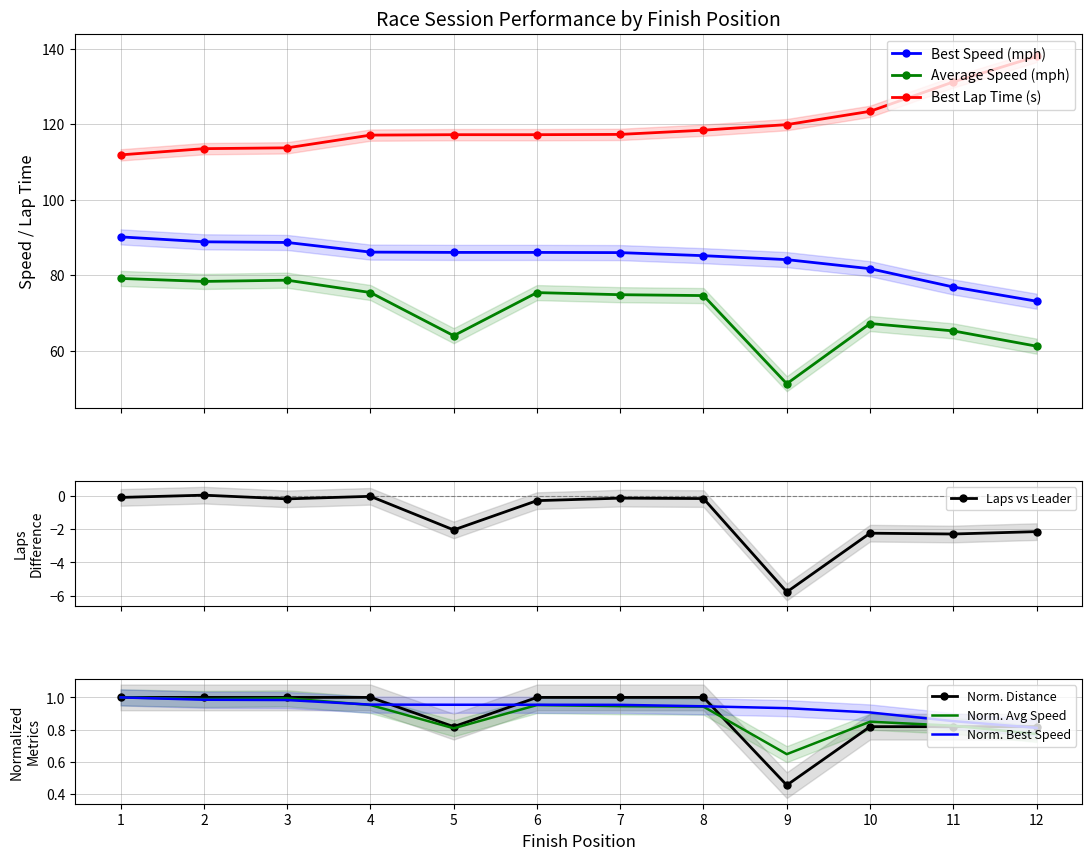

The Average Speed series shows 74.8 at Dan Cooper. True or false?

True